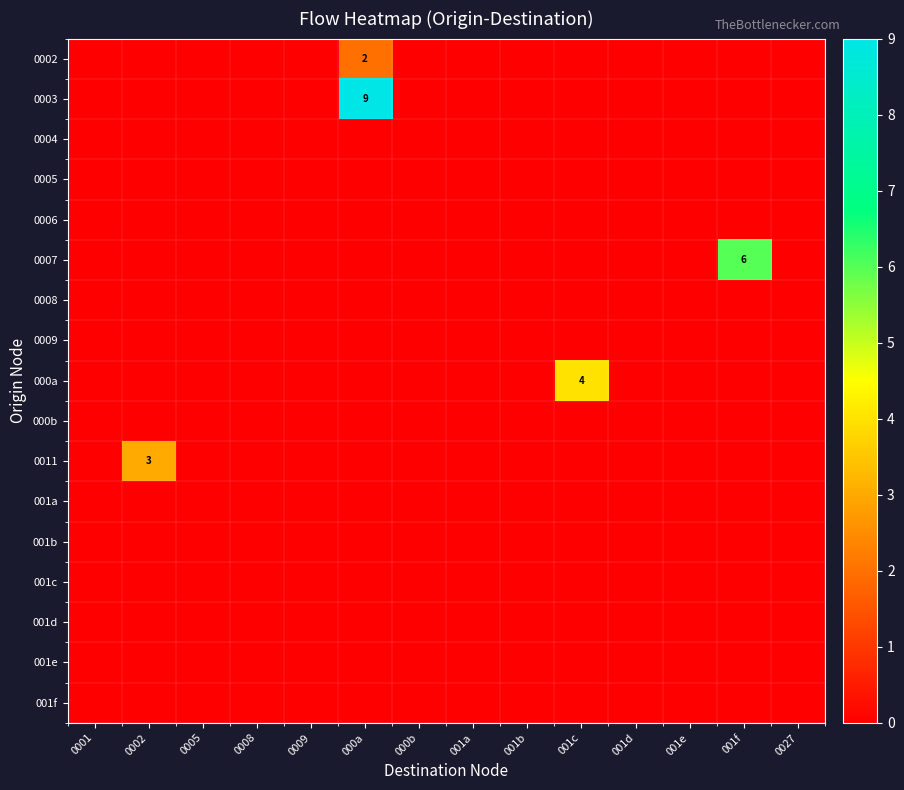

At which label does 001c reach its peak?

0001